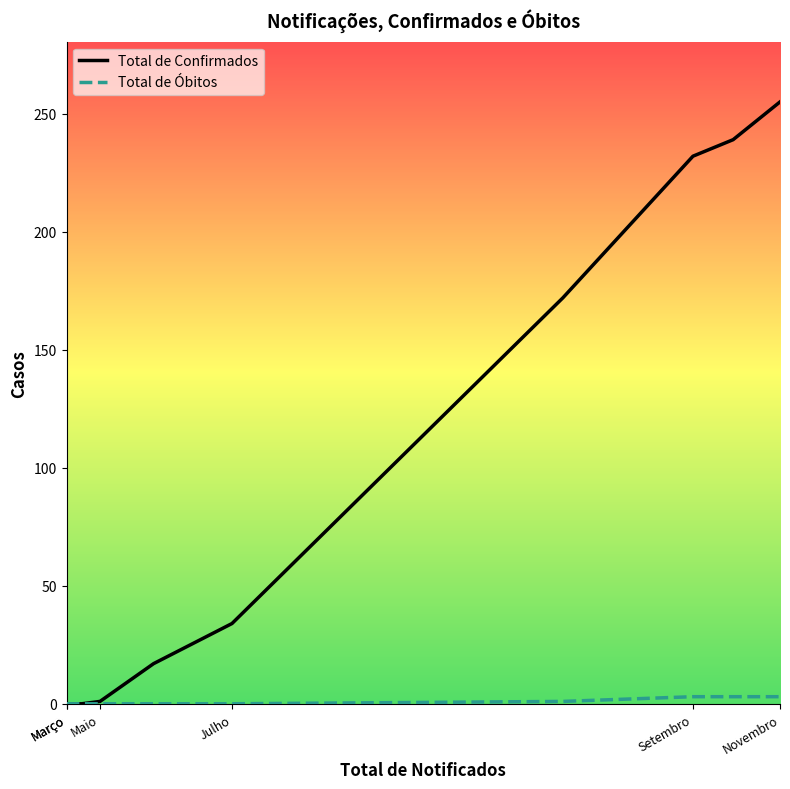

At how many categories does at least one series exceed 40?

4